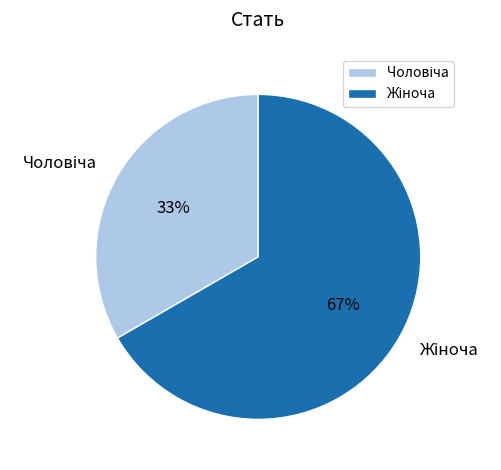

Does any single category account for the majority?

Yes